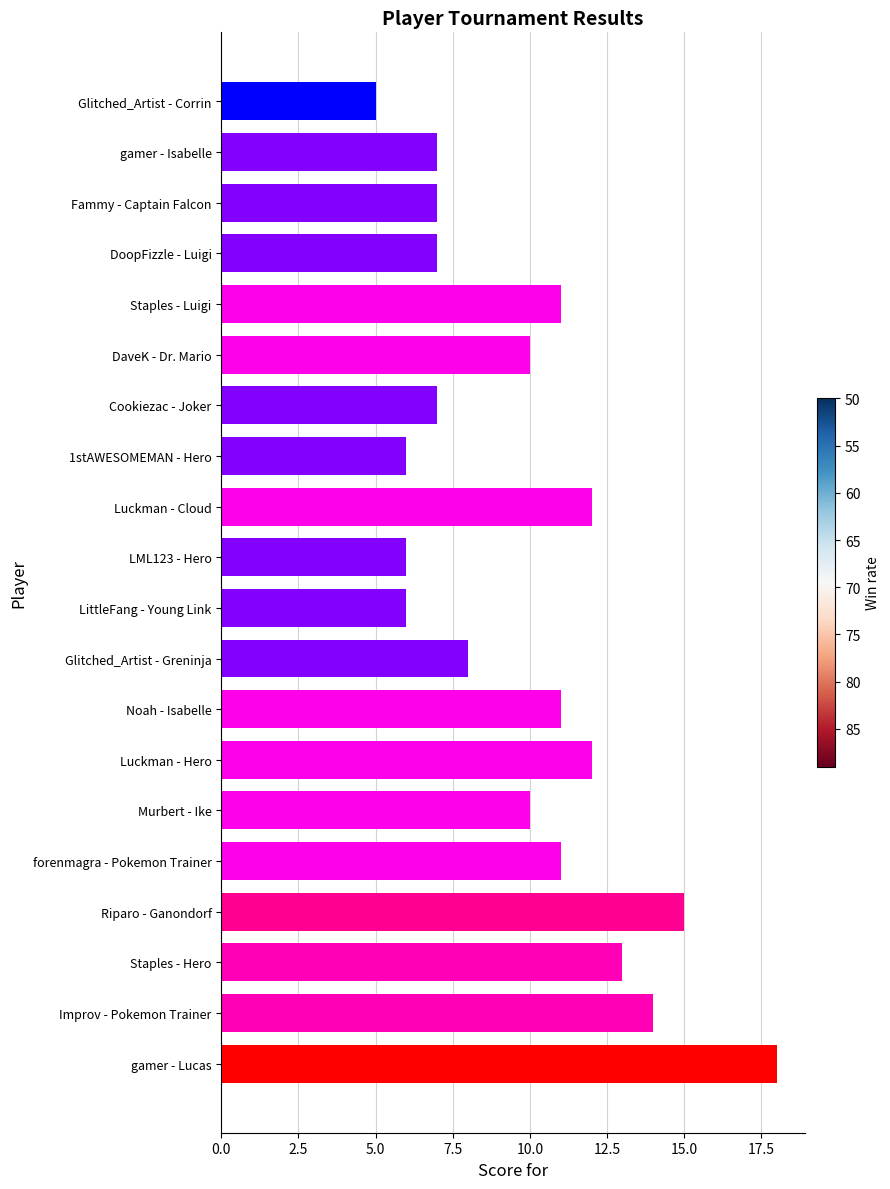

Reading top to bottom, what are all the values shown in this chart?

5	7	7	7	11	10	7	6	12	6	6	8	11	12	10	11	15	13	14	18